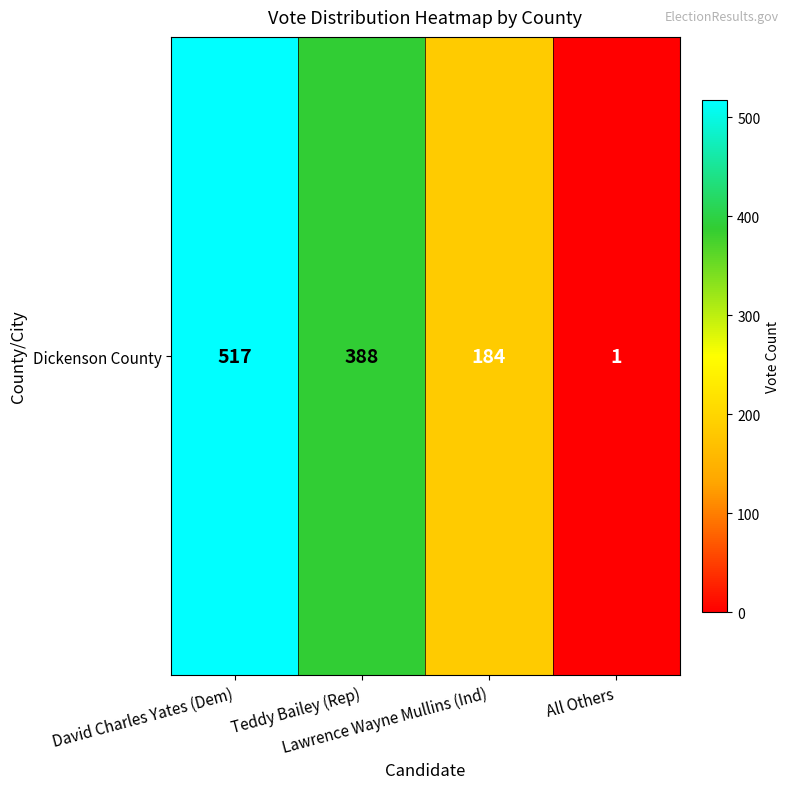

The chart shows a value of 105 at Teddy Bailey (Rep). True or false?

False